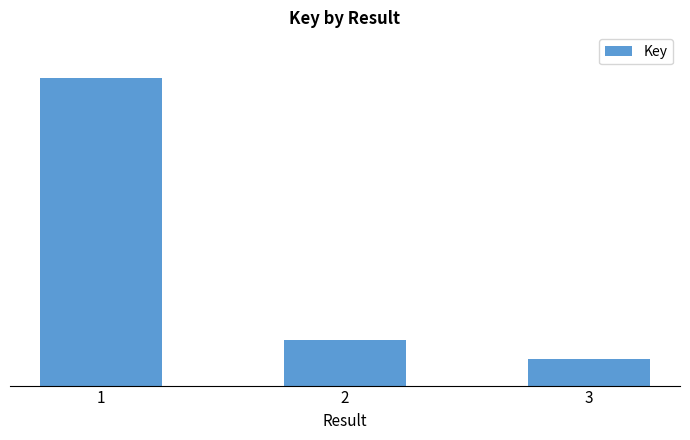

What is the average value?

196208592